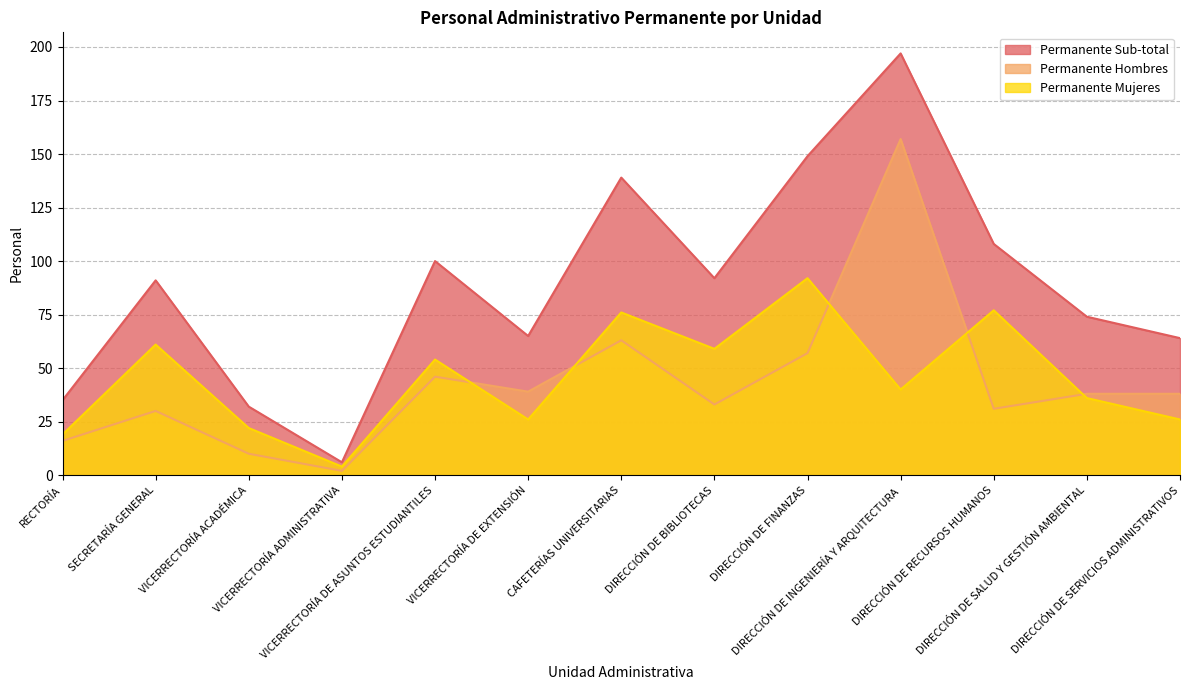

What is the approximate value of Permanente Mujeres at DIRECCIÓN DE SERVICIOS ADMINISTRATIVOS?

26